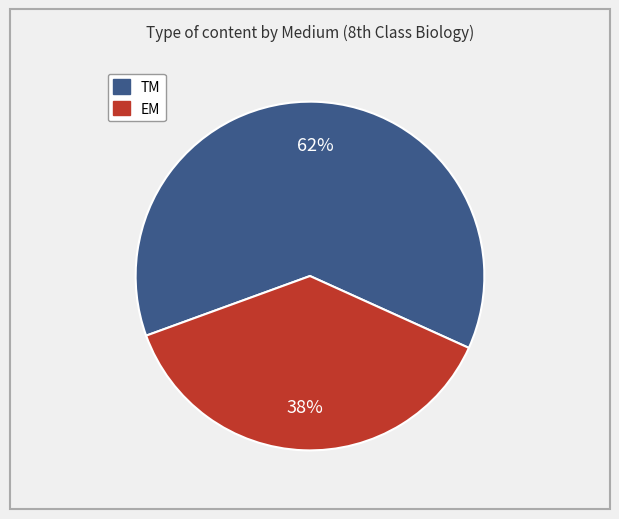

Between TM and EM, which is larger?

TM